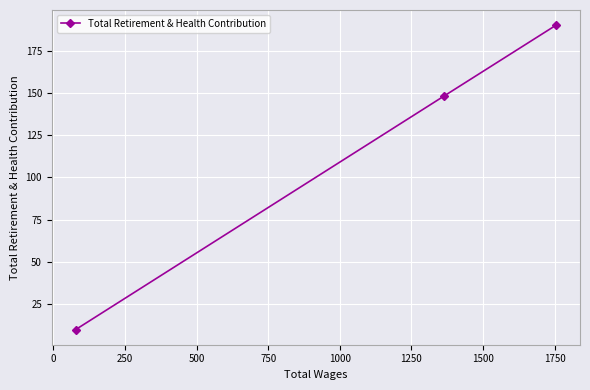

What is the sum of all values?

348